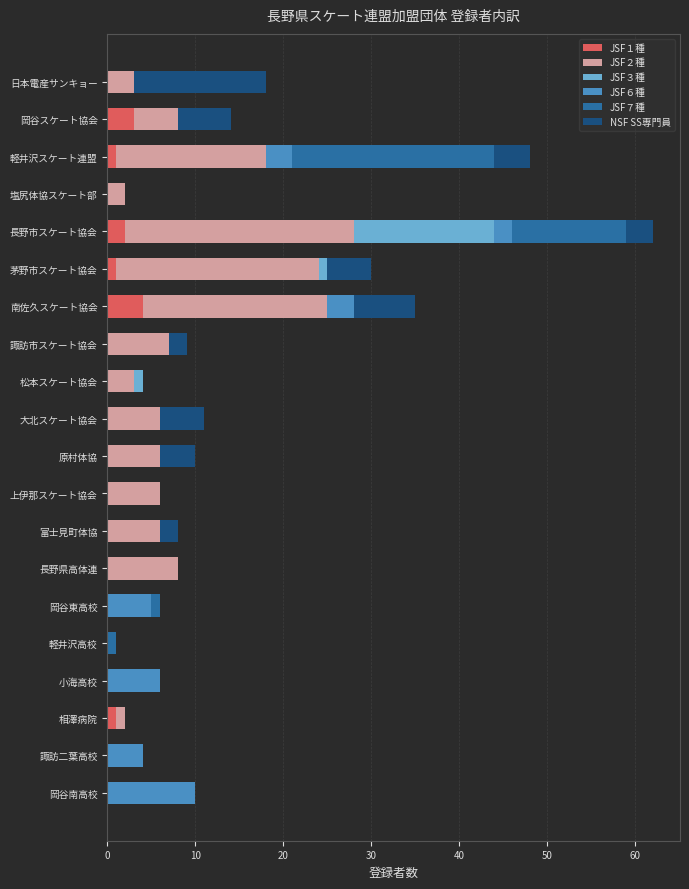

At which category is the sum across all series the highest?

長野市スケート協会